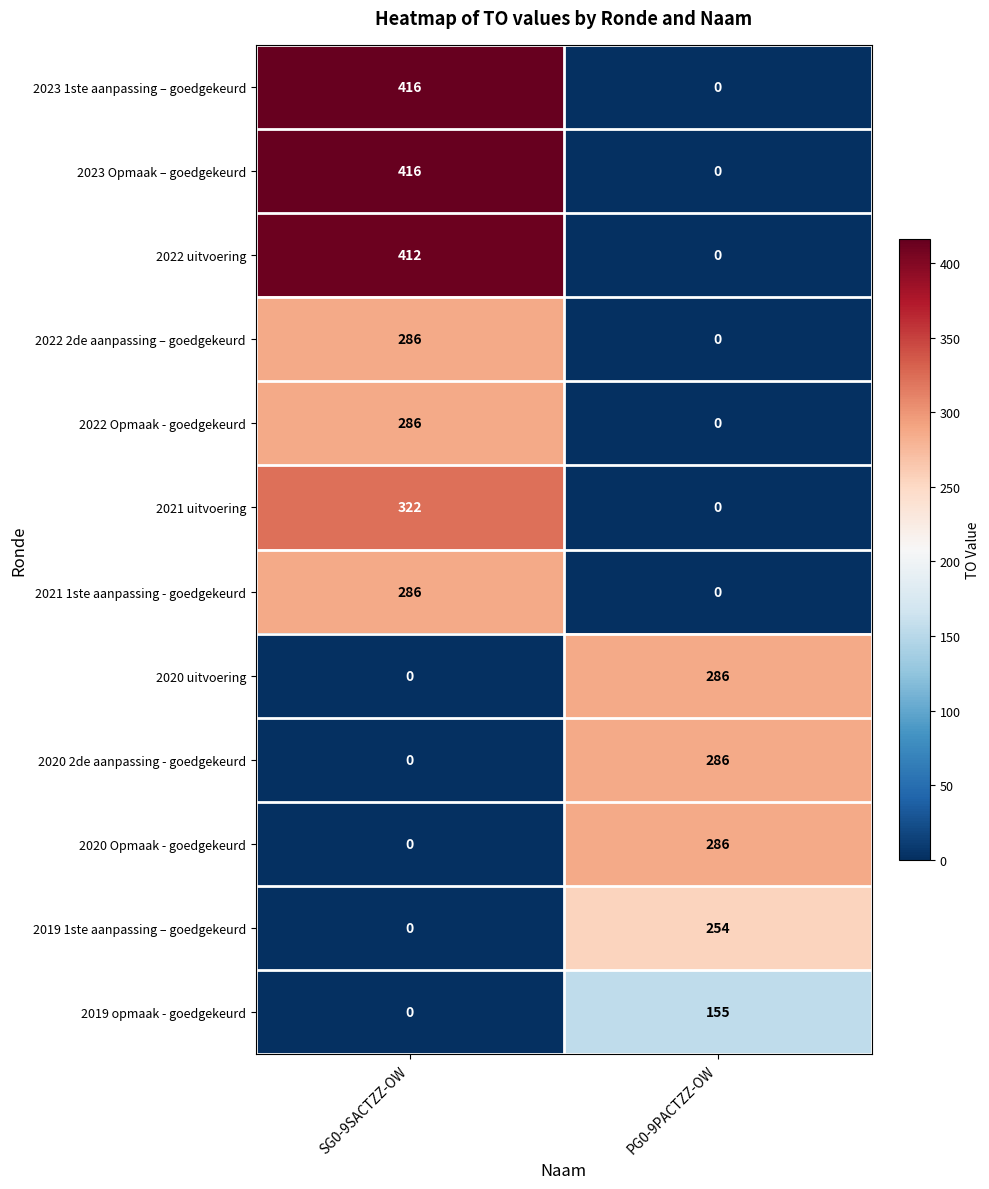

What is the difference between the 2023 1ste aanpassing – goedgekeurd values at PG0-9PACTZZ-OW and SG0-9SACTZZ-OW?

416